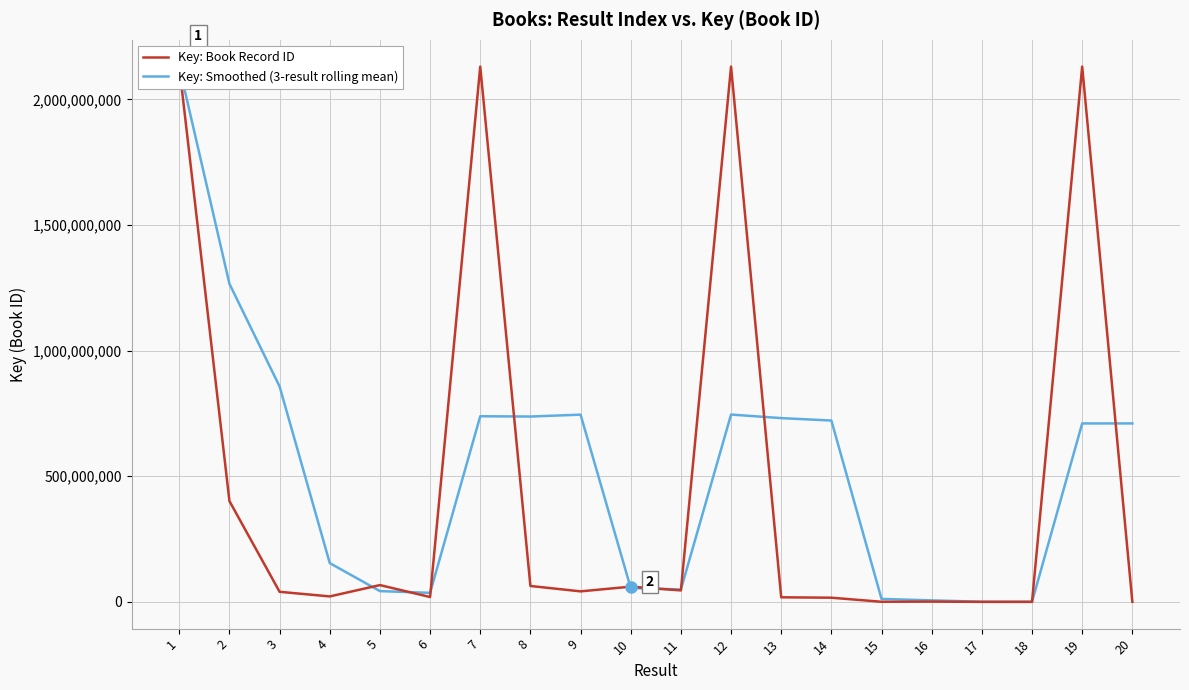

What is the minimum value for Key: Smoothed (3-result rolling mean)?

363784.0